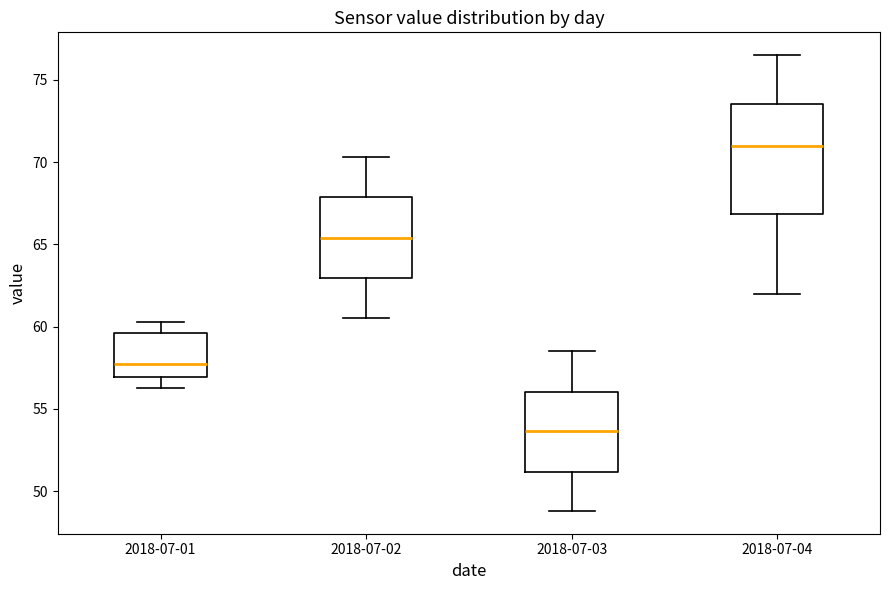

Where is the upper edge of the box for 2018-07-01 on the y-axis? The values are not printed on the chart, so give them approximately, as read against the axis.

59.5